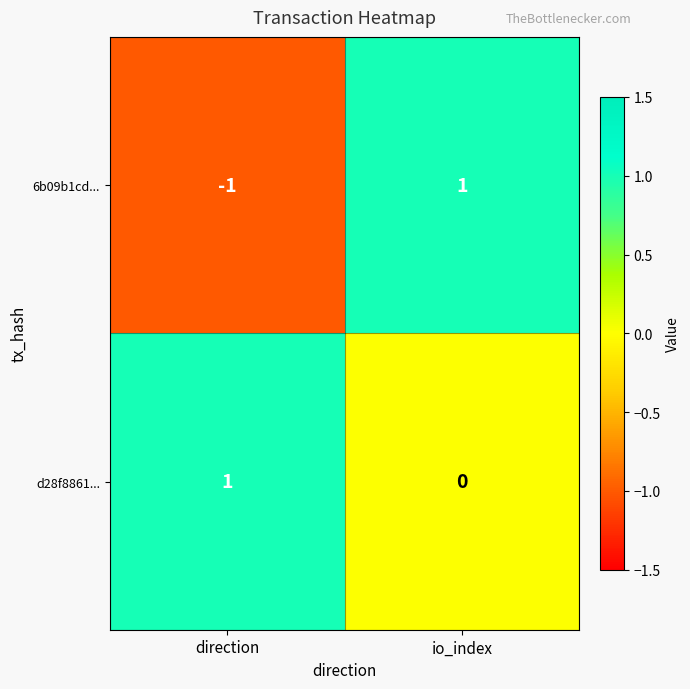

Rank the series at io_index from lowest to highest value.

d28f8861..., 6b09b1cd...